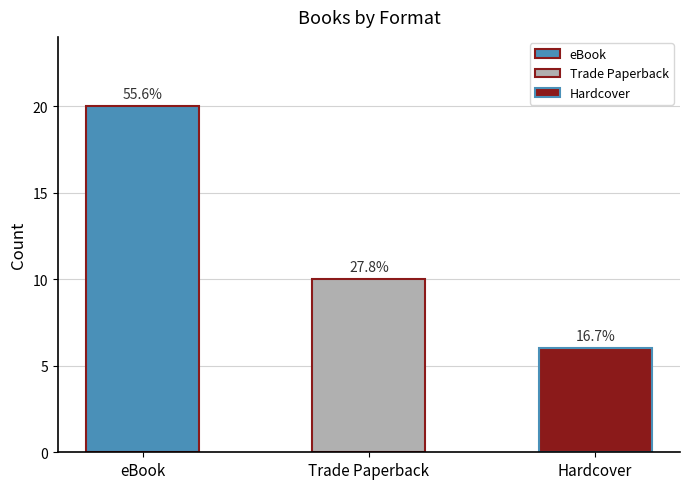

What is the label of the 1st bar from the left?

eBook